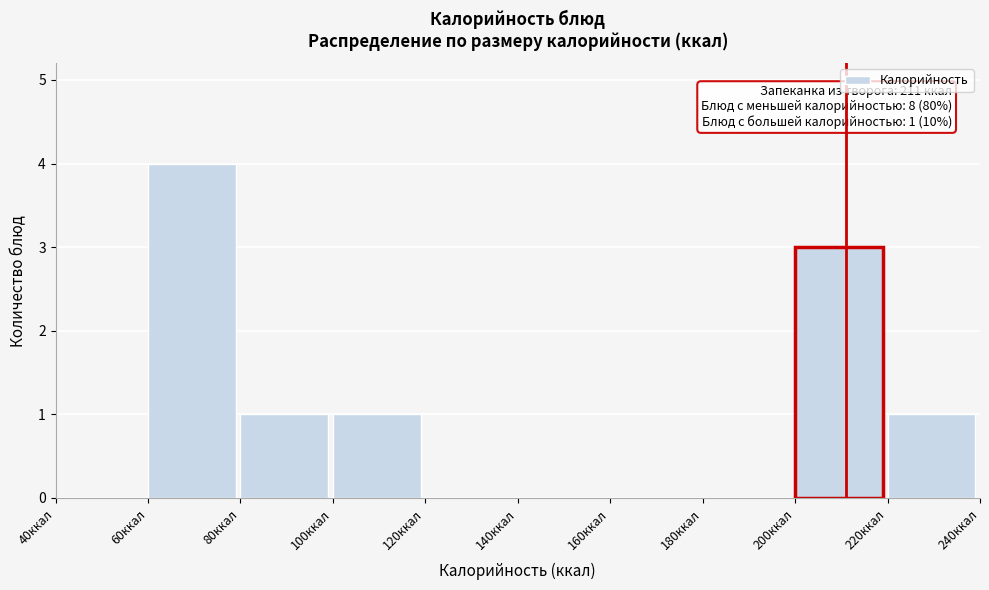

Which range on the x-axis has the tallest bar?

60 to 80